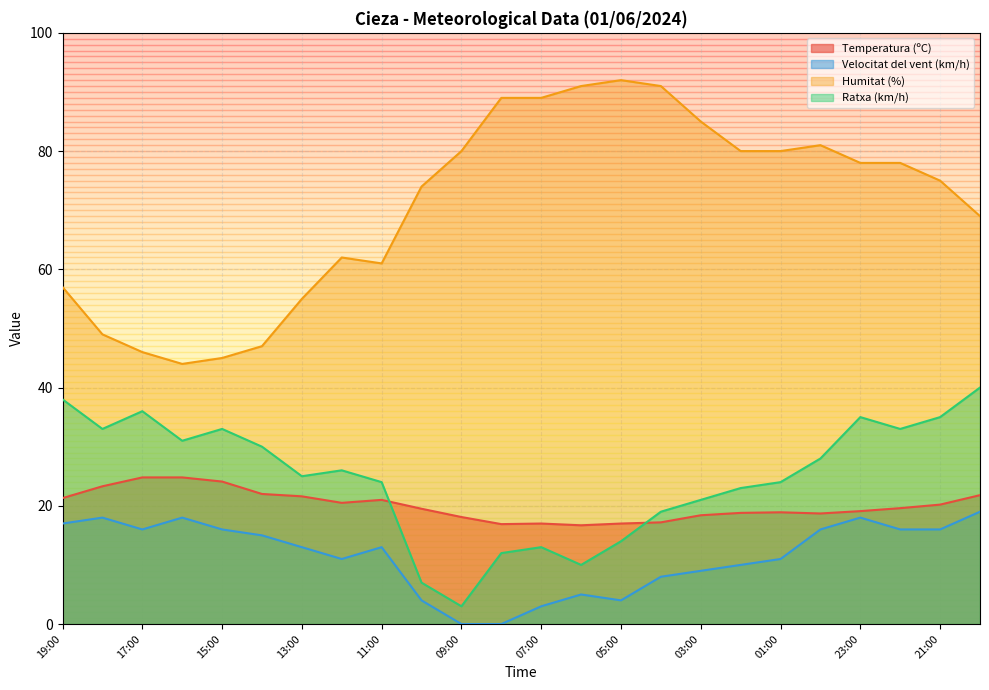

True or false: Humitat (%) has more than 0 points higher than both neighbors.

True